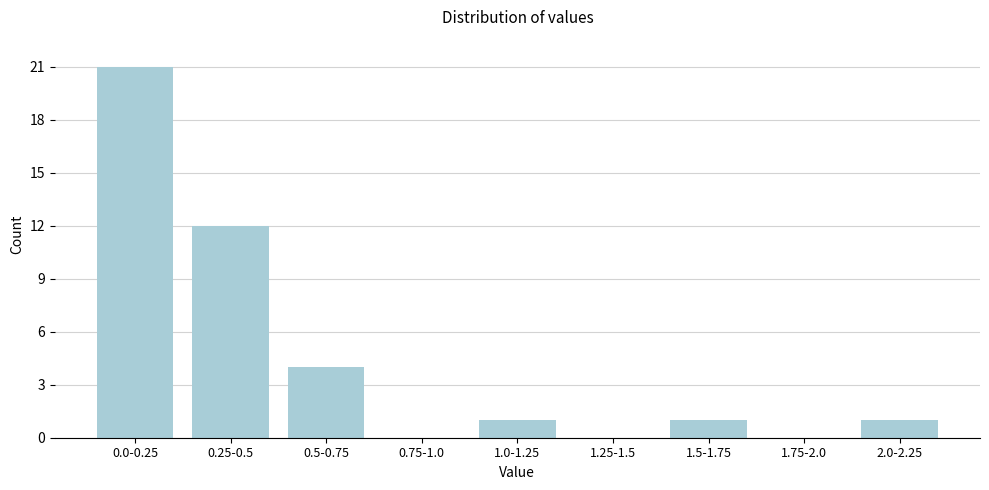

Reading right to left, what are all the values shown in this chart?

2.0-2.25=1	1.75-2.0=0	1.5-1.75=1	1.25-1.5=0	1.0-1.25=1	0.75-1.0=0	0.5-0.75=4	0.25-0.5=12	0.0-0.25=21